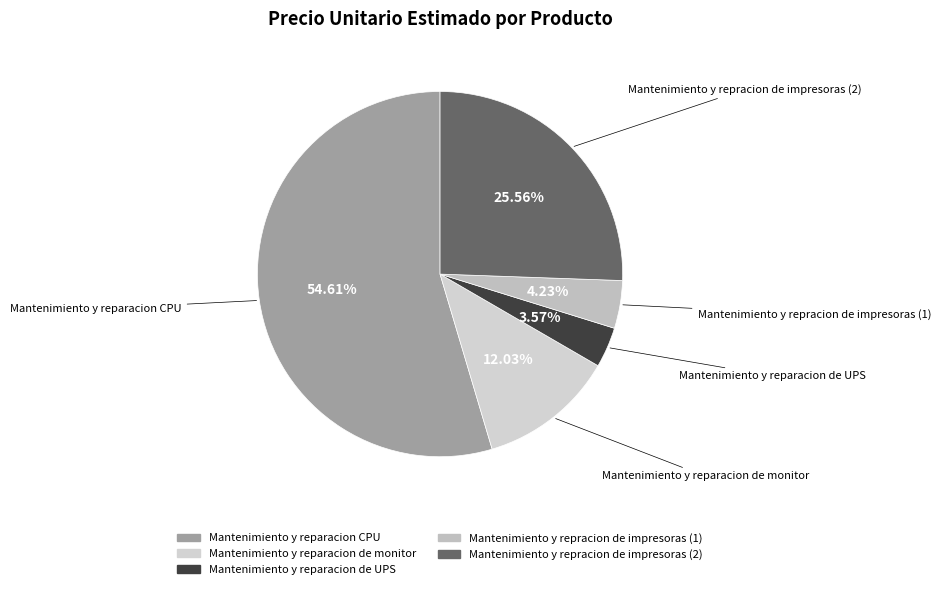

Which category accounts for the majority?

Mantenimiento y reparacion CPU